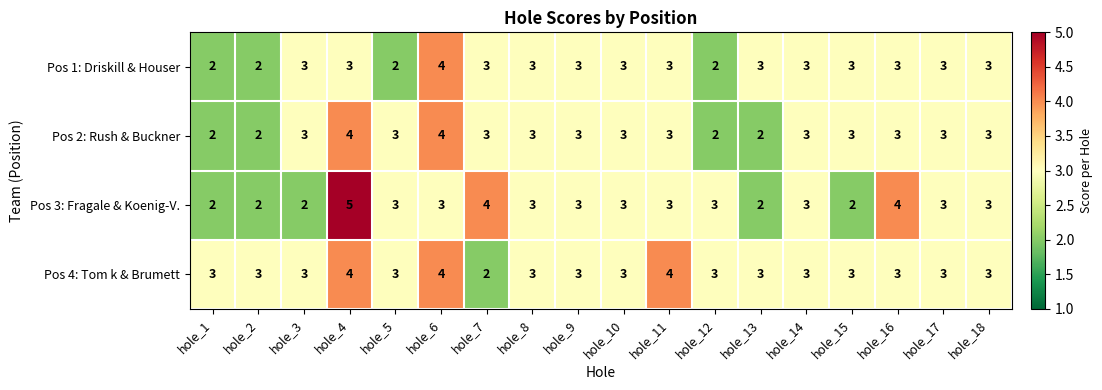

The value of Pos 4: Tom k & Brumett at hole_15 is 3. True or false?

True